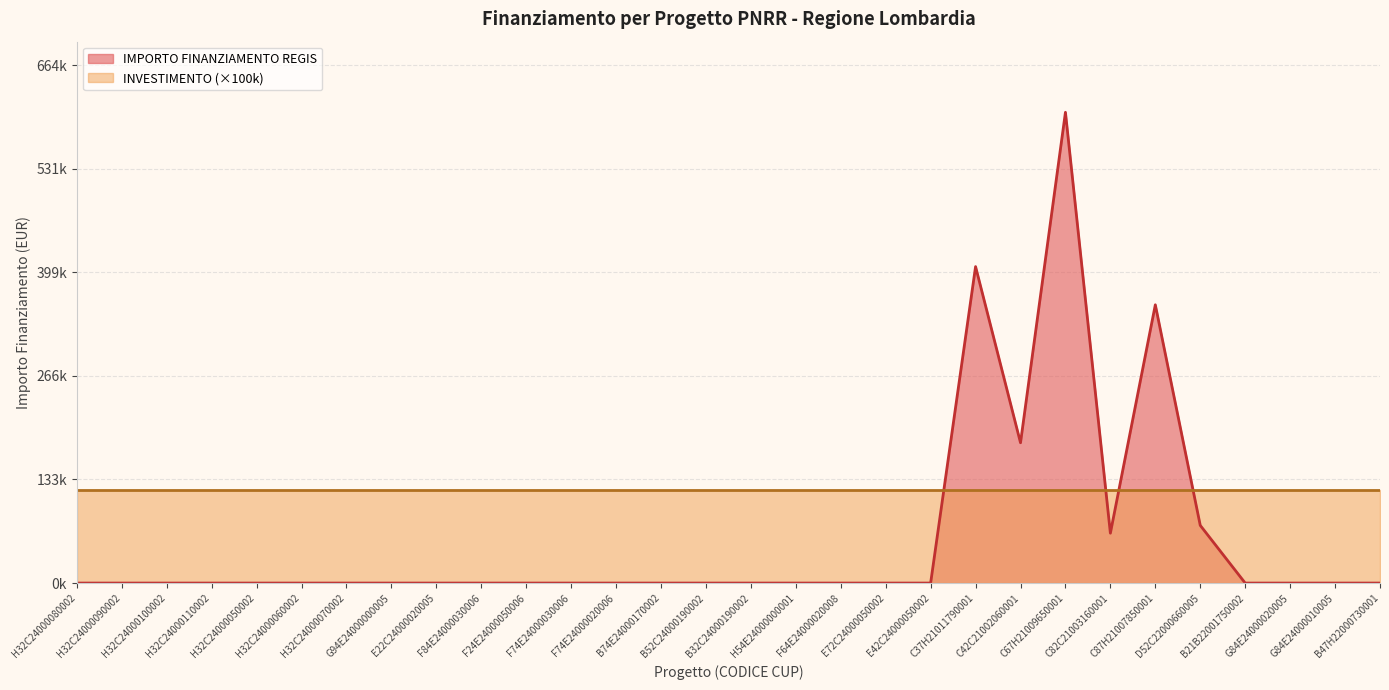

What are all the series names shown in the legend?

IMPORTO FINANZIAMENTO REGIS, INVESTIMENTO (×100k)